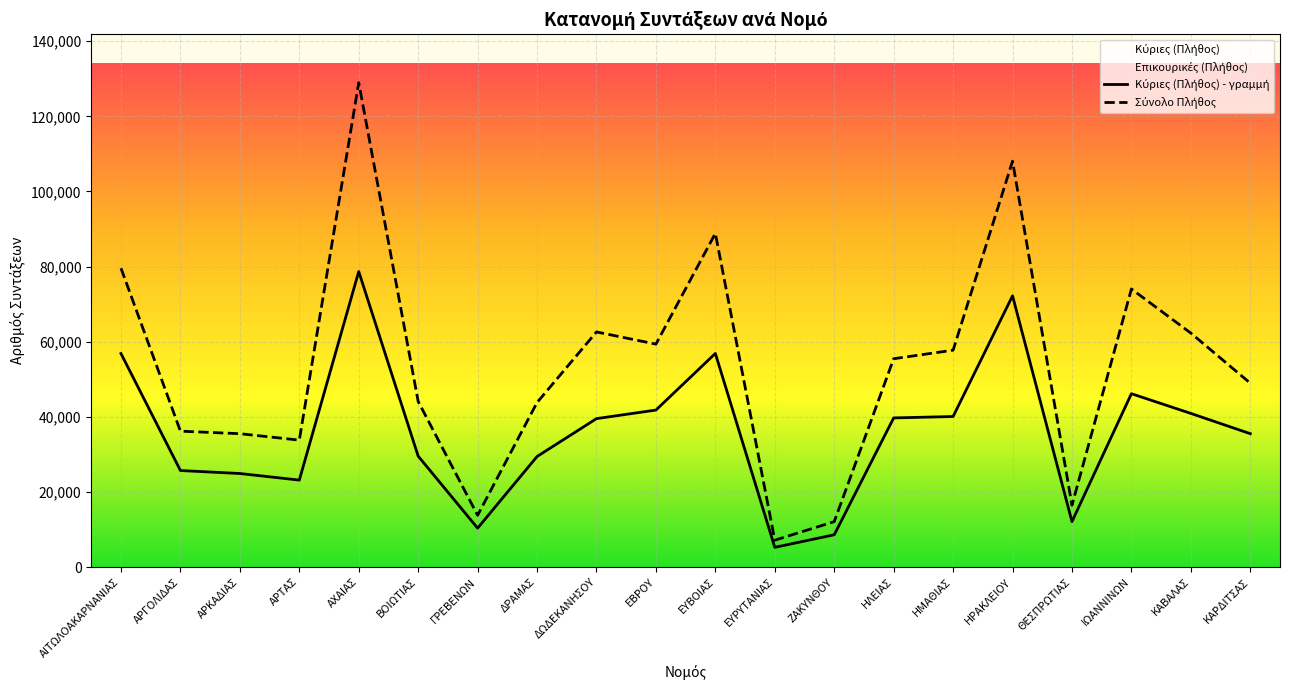

How many lines are shown in the chart?

2